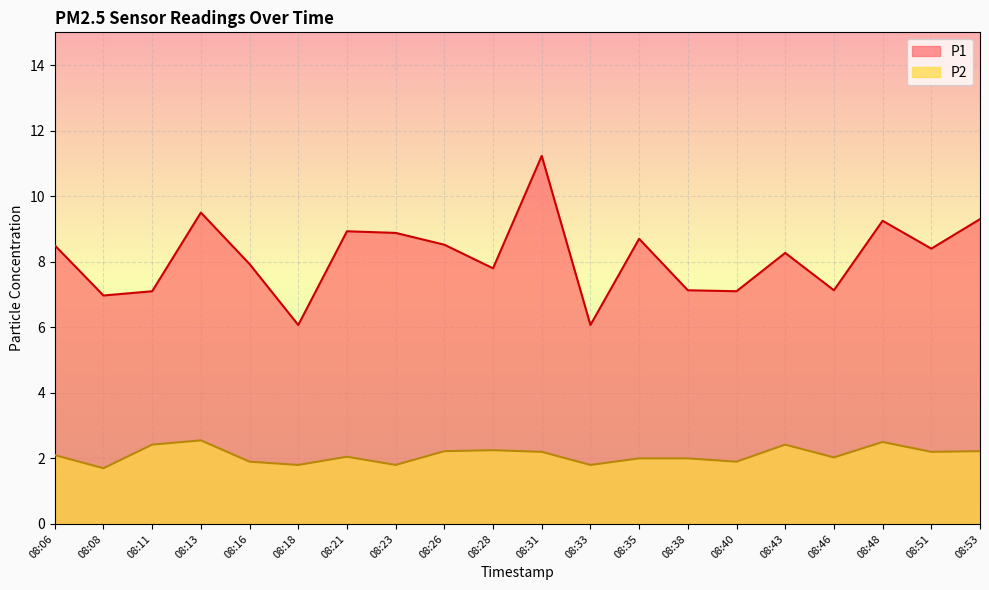

At which category does P1 reach its first local valley?

08:08